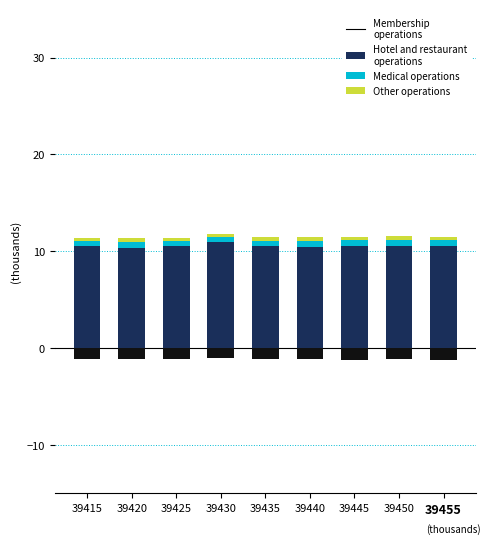

Where is col_4 (top) nearest to the value 10?

39420